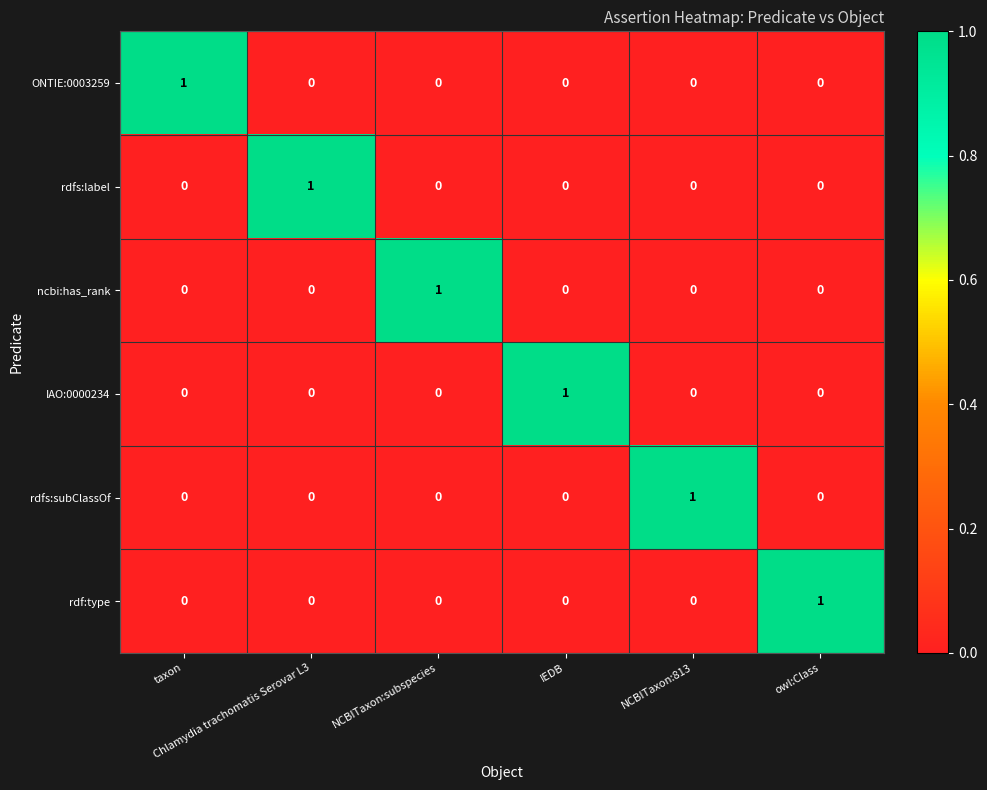

How many ncbi:has_rank values are between 0 and 1?

6